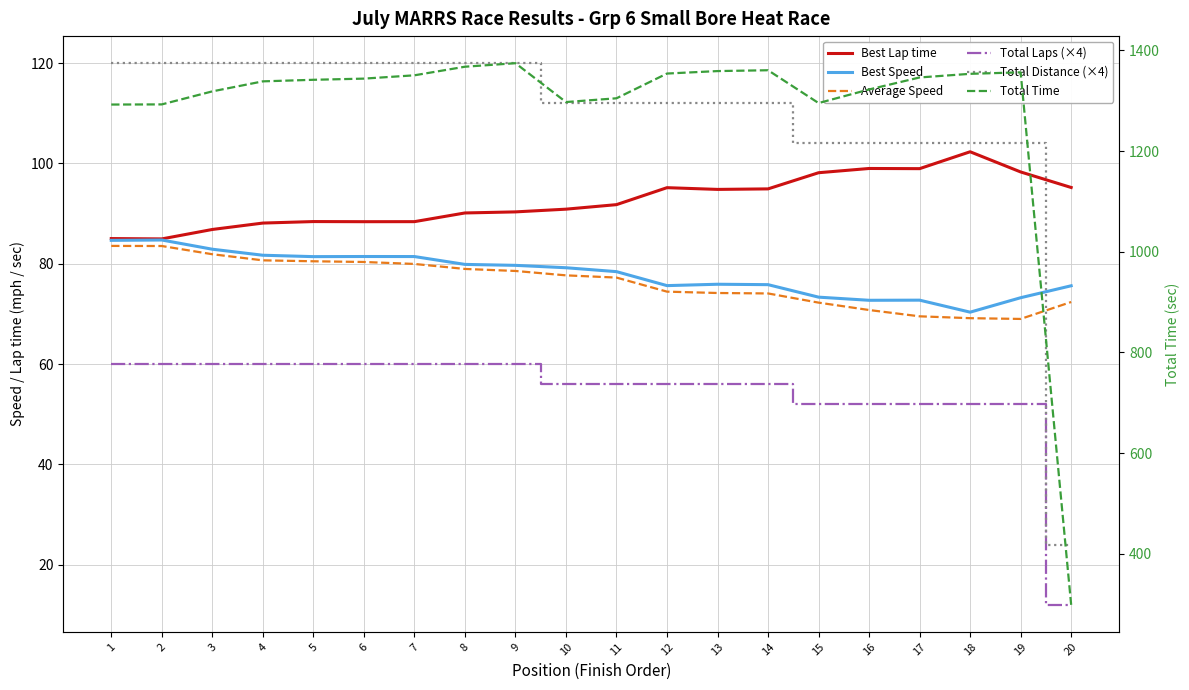

What is the sum of all Best Lap time values?

1850.3